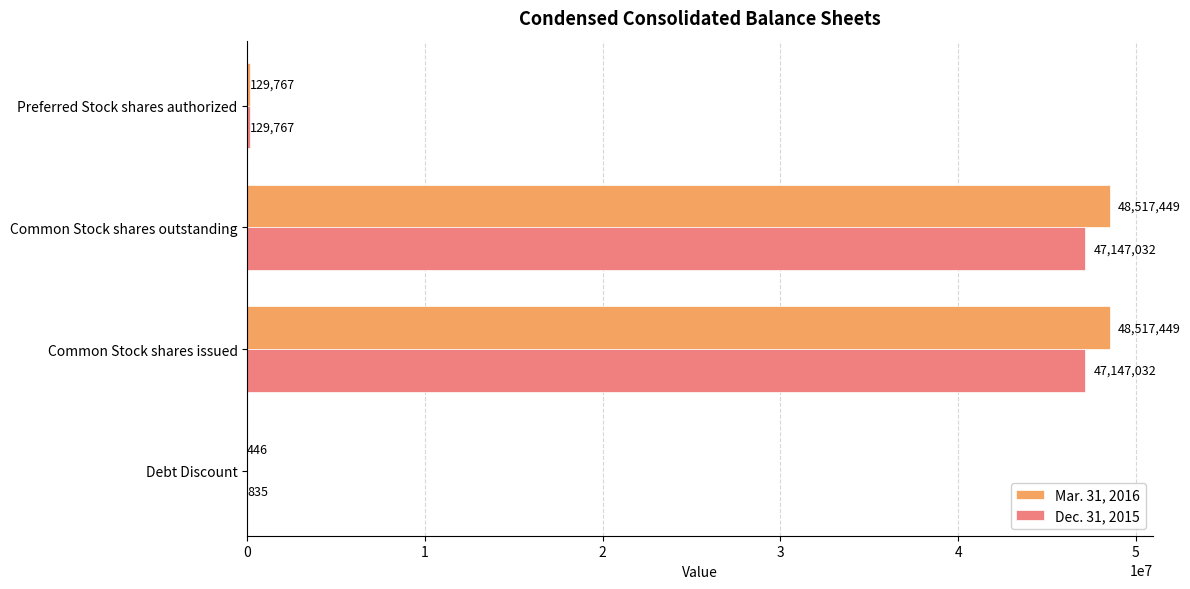

The Mar. 31, 2016 series shows 446 at Debt Discount. True or false?

True